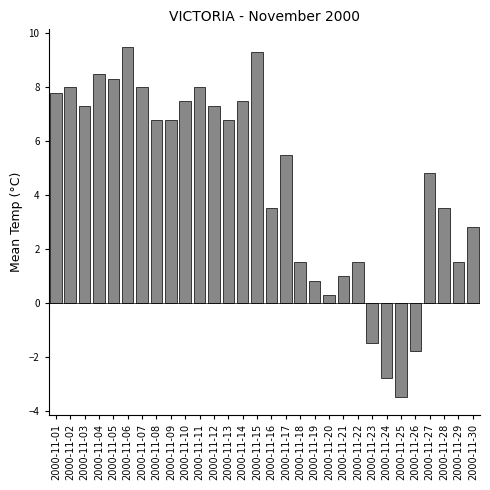

Reading left to right, list all the values displayed in this chart.

2000-11-01=7.8	2000-11-02=8.0	2000-11-03=7.3	2000-11-04=8.5	2000-11-05=8.3	2000-11-06=9.5	2000-11-07=8.0	2000-11-08=6.8	2000-11-09=6.8	2000-11-10=7.5	2000-11-11=8.0	2000-11-12=7.3	2000-11-13=6.8	2000-11-14=7.5	2000-11-15=9.3	2000-11-16=3.5	2000-11-17=5.5	2000-11-18=1.5	2000-11-19=0.8	2000-11-20=0.3	2000-11-21=1.0	2000-11-22=1.5	2000-11-23=-1.5	2000-11-24=-2.8	2000-11-25=-3.5	2000-11-26=-1.8	2000-11-27=4.8	2000-11-28=3.5	2000-11-29=1.5	2000-11-30=2.8